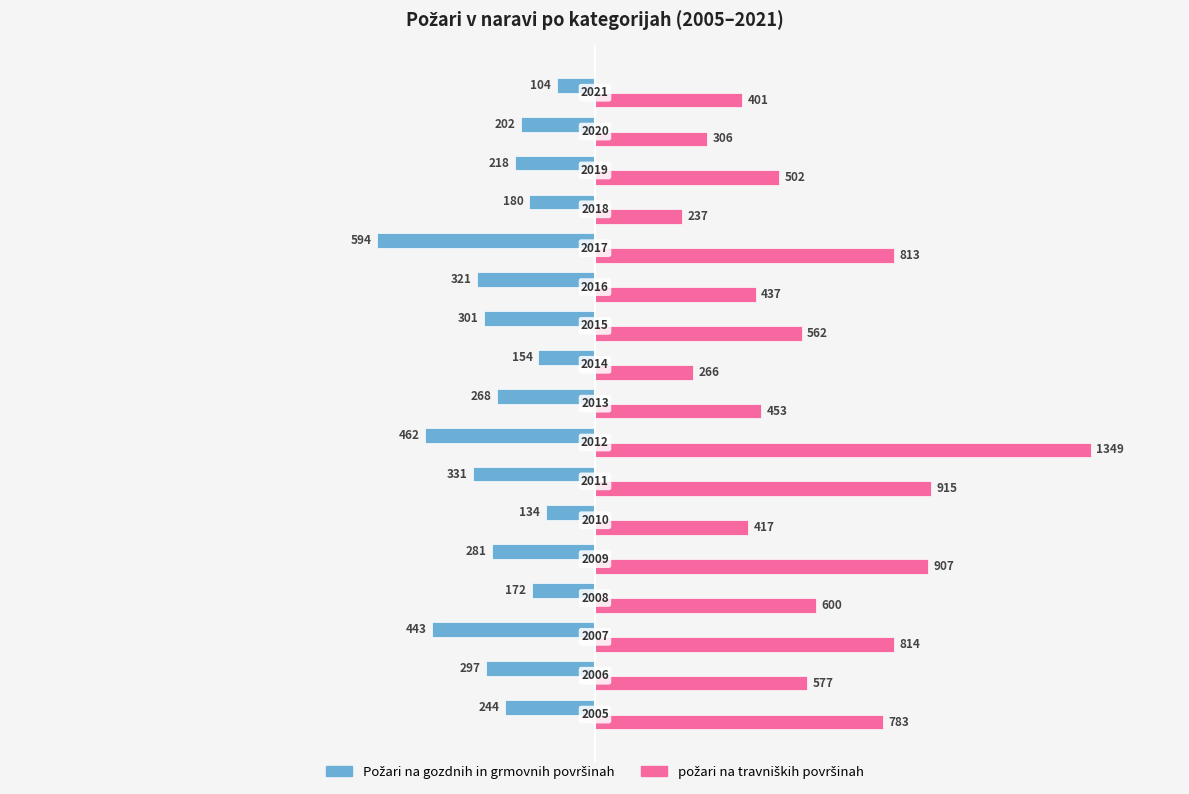

How many bars are there in total?

34